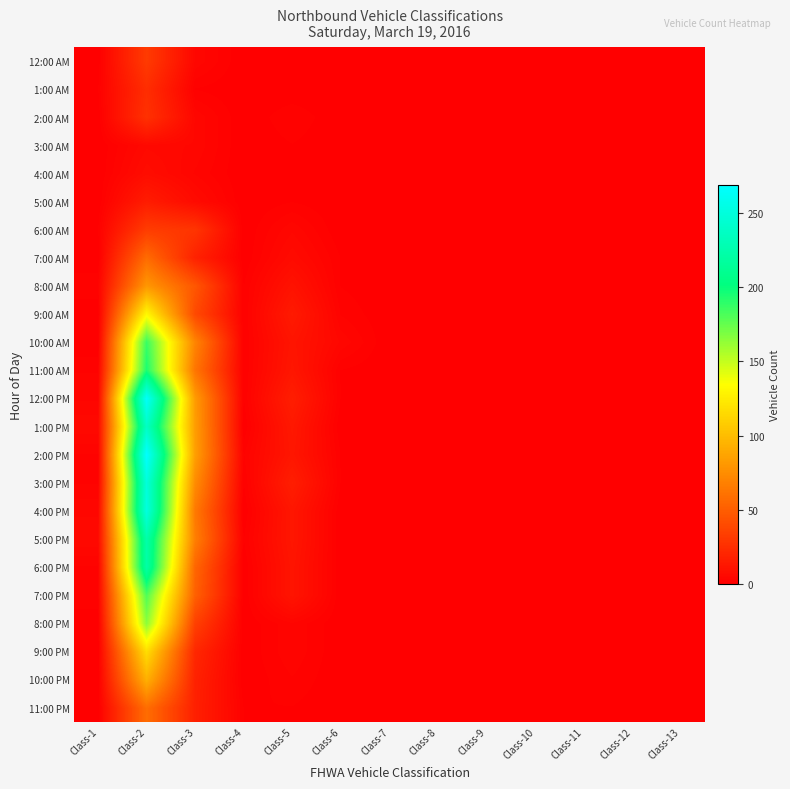

List the series in order of their peak value, highest first.

2:00 PM, 12:00 PM, 4:00 PM, 3:00 PM, 1:00 PM, 5:00 PM, 6:00 PM, 11:00 AM, 10:00 AM, 7:00 PM, 8:00 PM, 9:00 AM, 9:00 PM, 10:00 PM, 8:00 AM, 11:00 PM, 7:00 AM, 6:00 AM, 12:00 AM, 2:00 AM, 1:00 AM, 5:00 AM, 4:00 AM, 3:00 AM